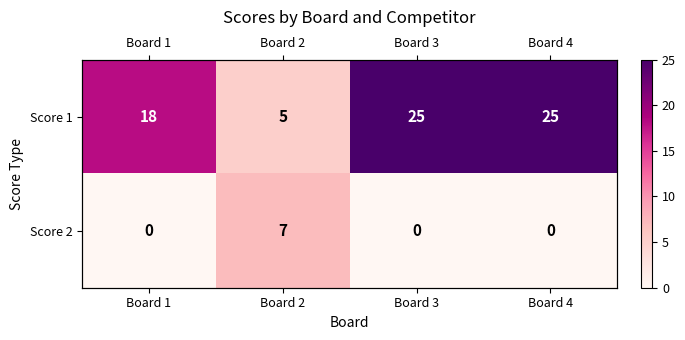

What is the highest value of the Score 1 series?

25